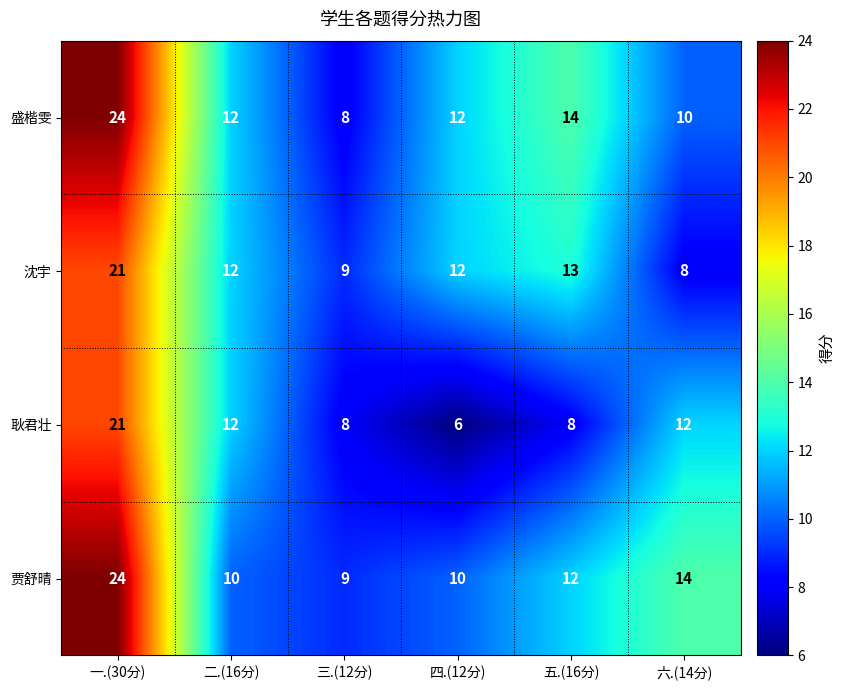

What is the total value across all series at 六.(14分)?

44